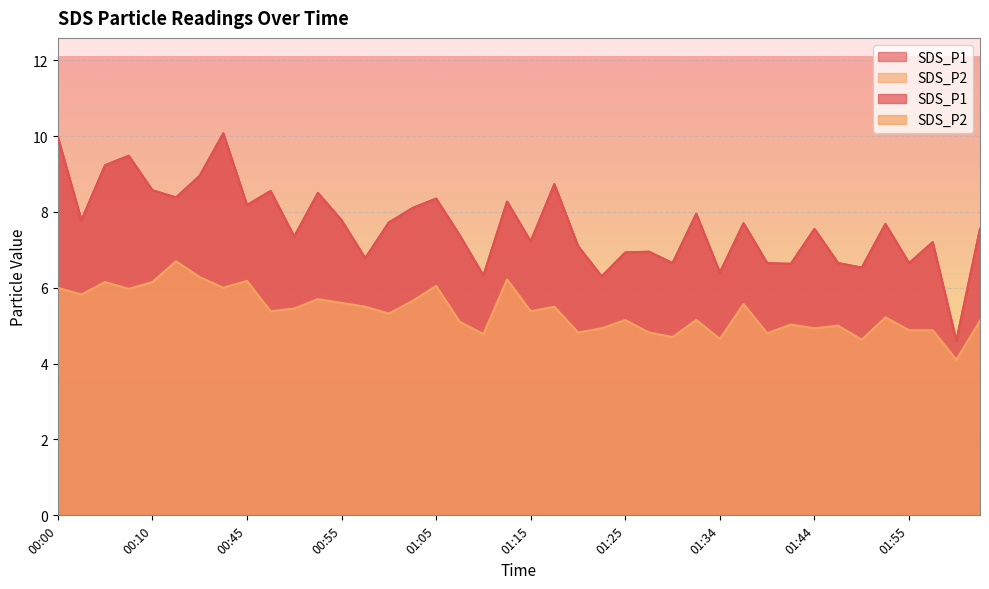

What position from the right is 00:15?

35